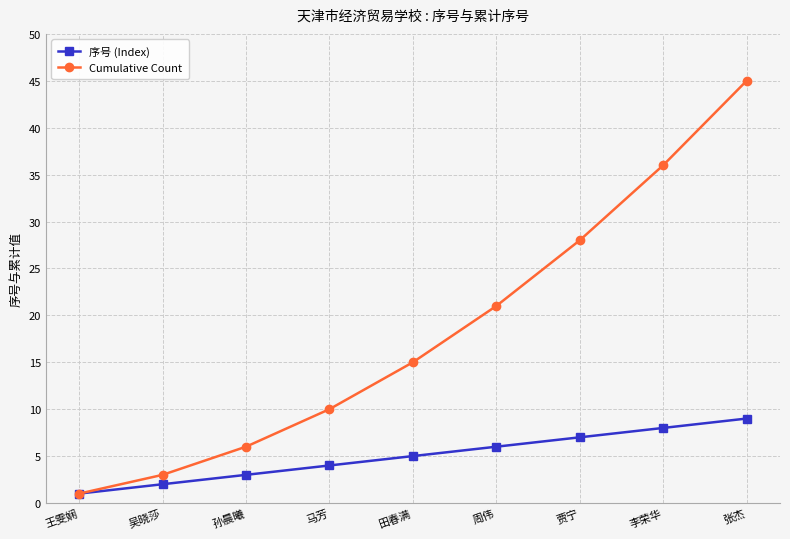

What value does the 序号 (Index) series have at 孙晨曦?

3